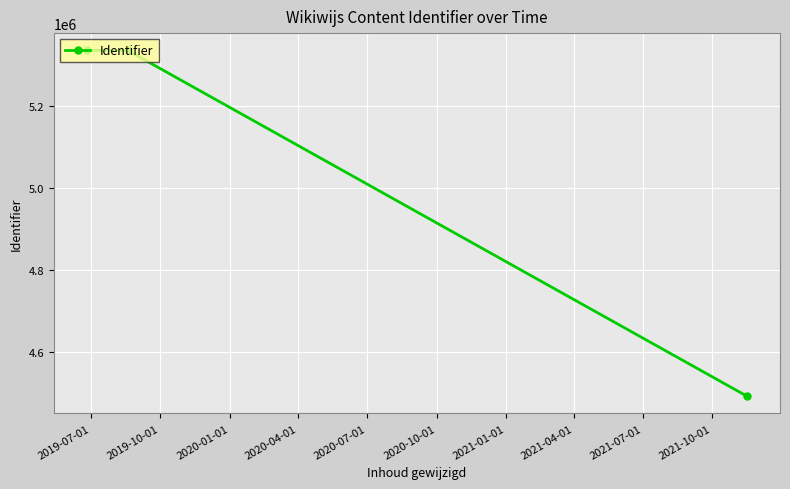

Is it true that the value at 2019-10-01 is 5334765?

True